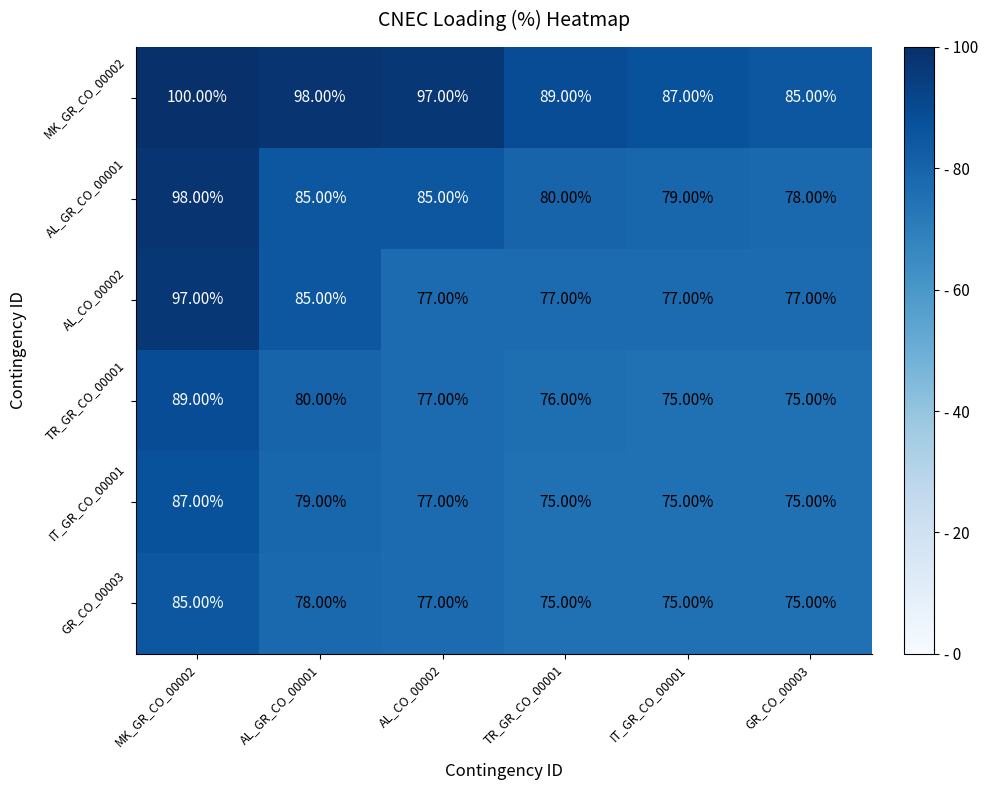

Which series has the largest total across all categories?

MK_GR_CO_00002